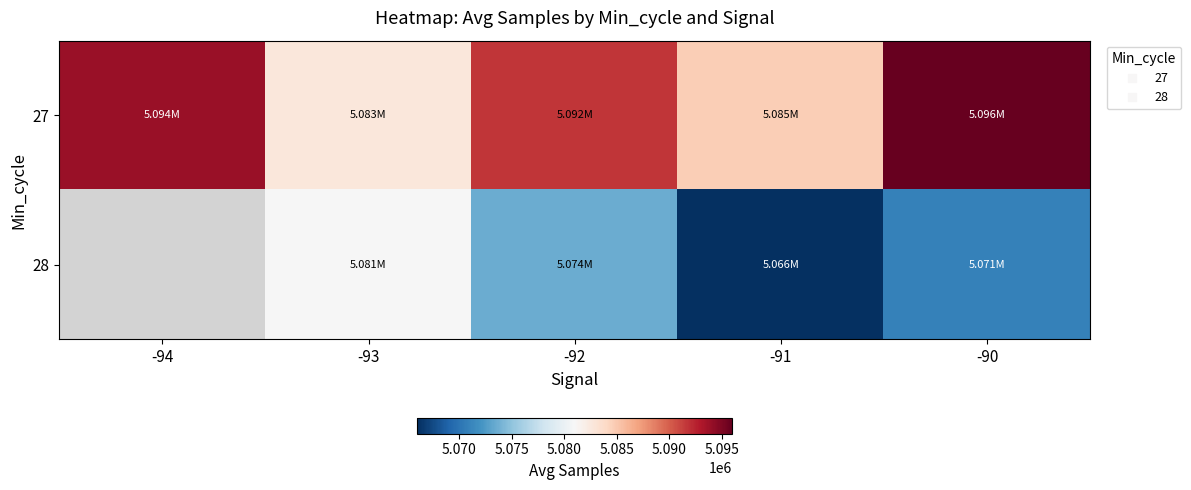

What is the spread (max minus min) of values at -93?

1757.8